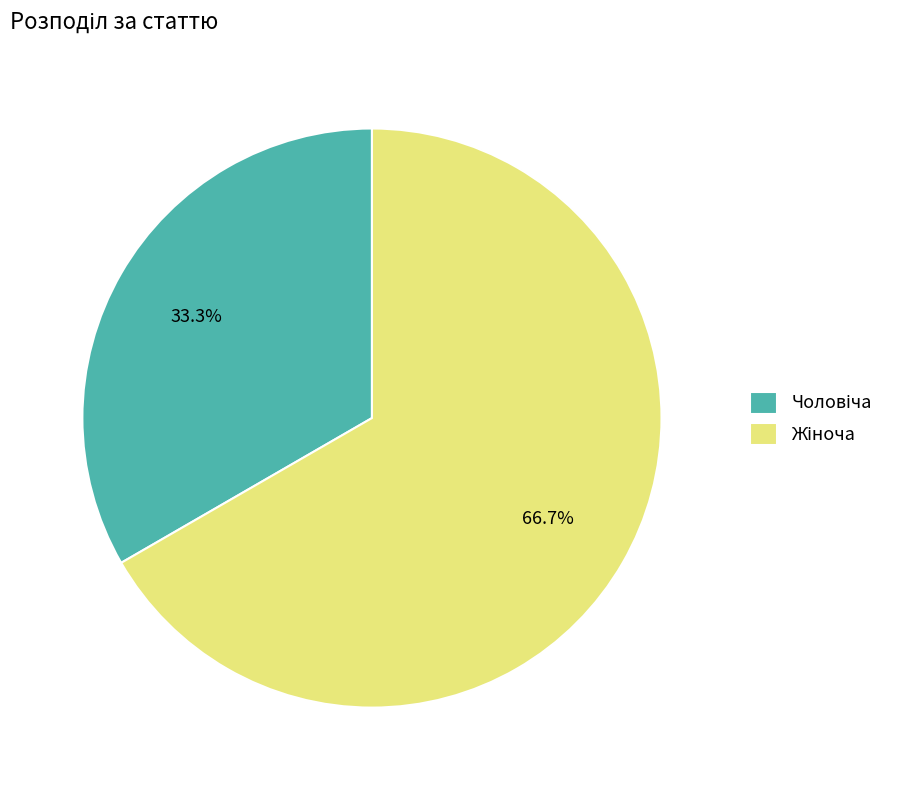

Does any single category account for the majority?

Yes